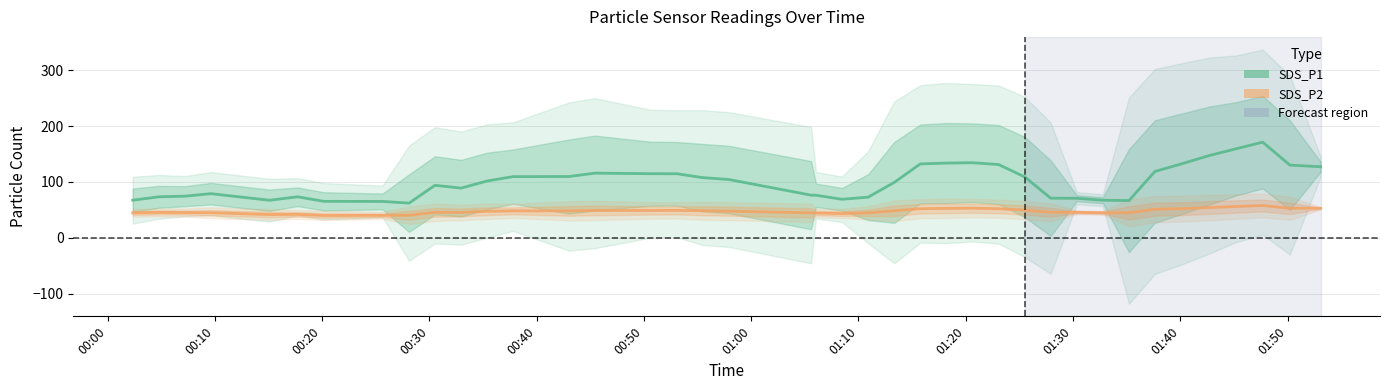

Where is the first local maximum for SDS_P2?

00:10